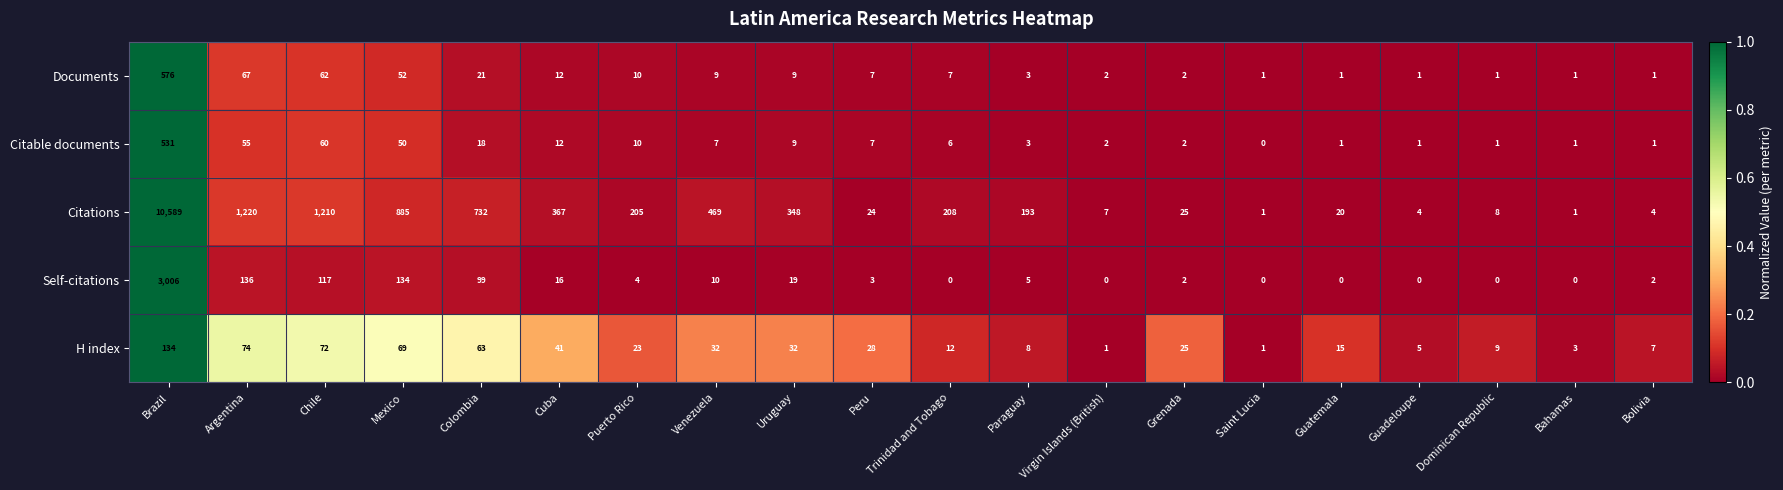

What value does the H index series have at Mexico, to the nearest 50?

50